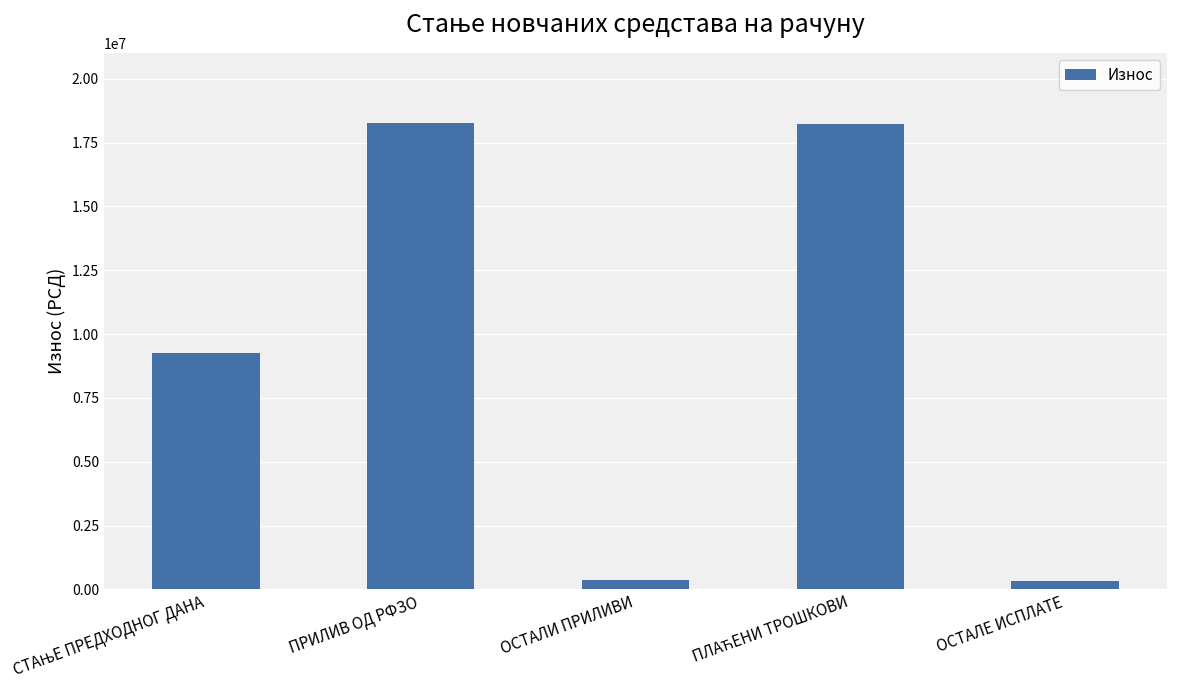

What is the difference between the maximum and minimum values?

17949235.3